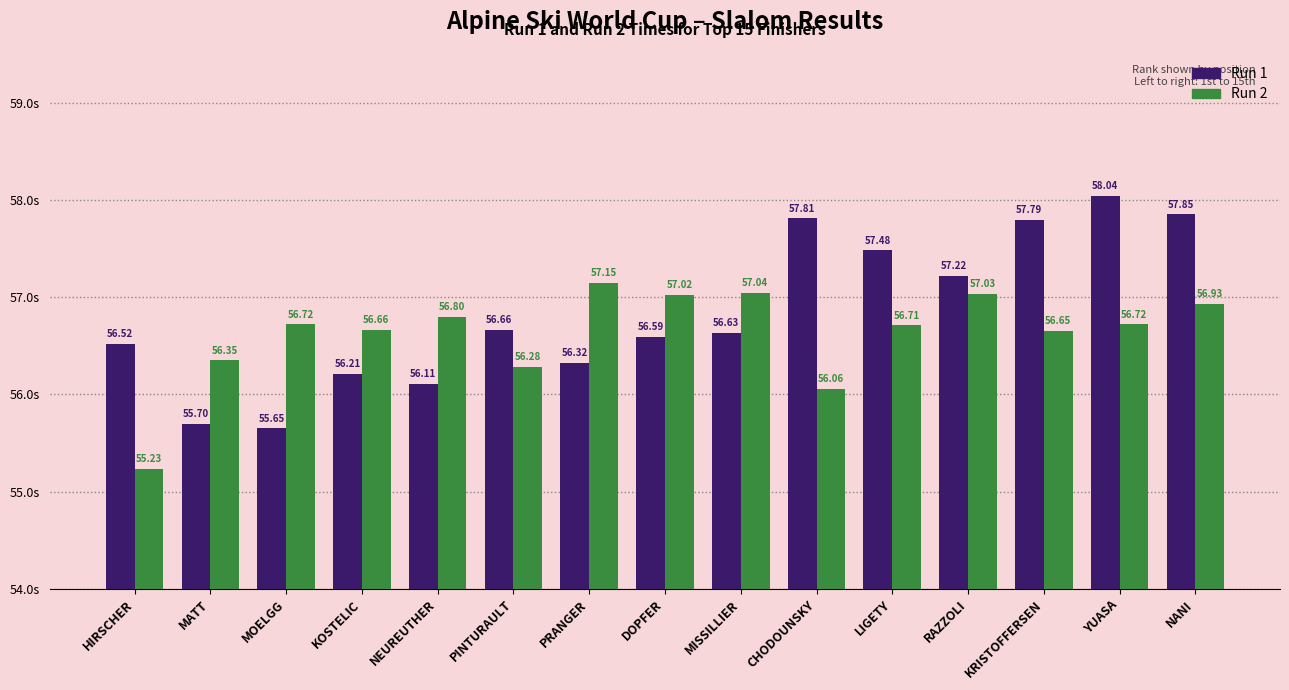

What is the label of the 12th bar from the right?

KOSTELIC